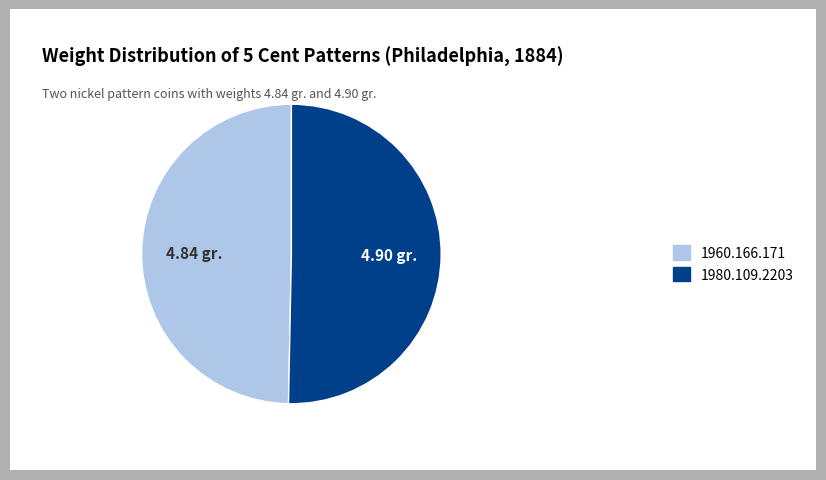

Rank the categories by value from highest to lowest.

1980.109.2203, 1960.166.171